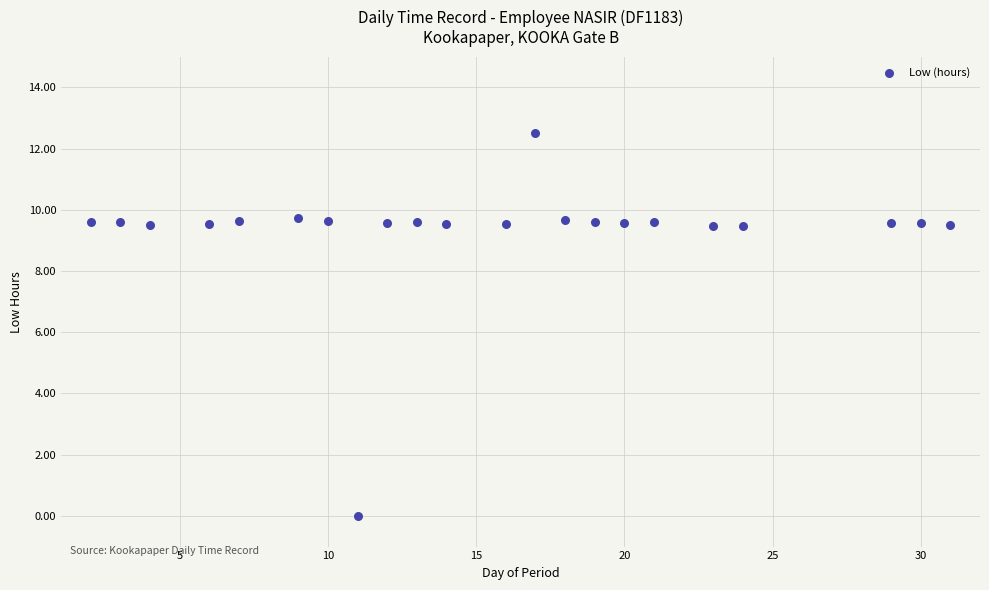

What is the range of X values (max minus min)?

29.0